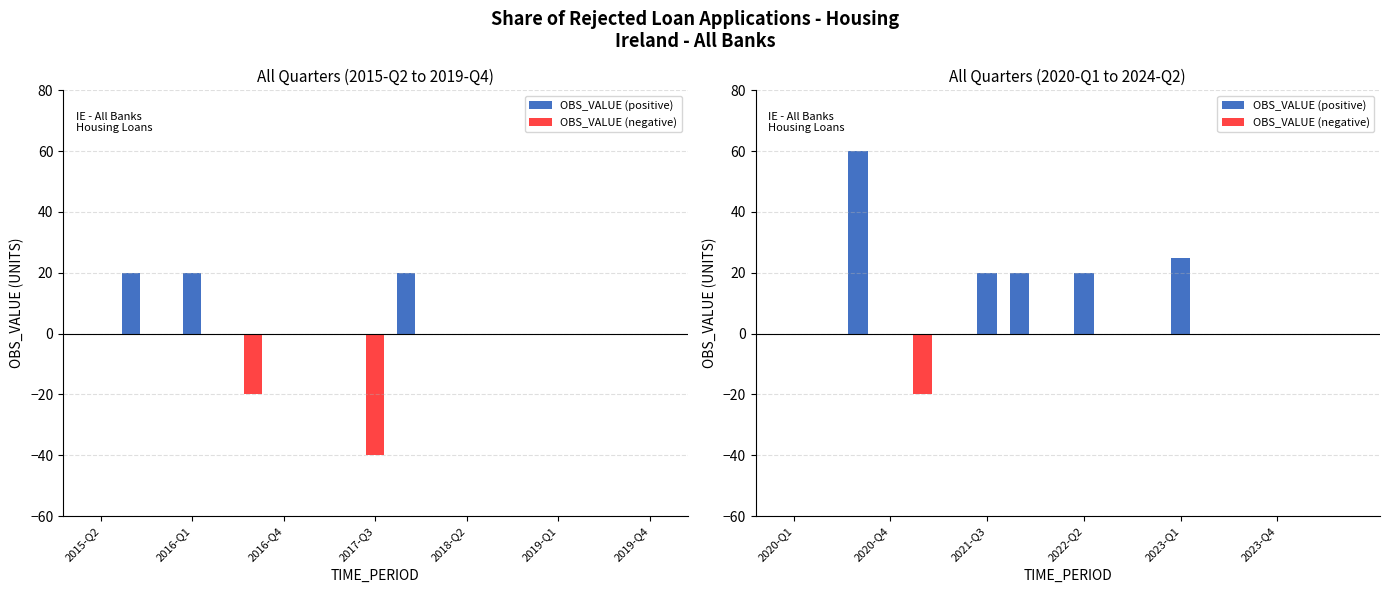

What is the difference between the maximum and second lowest values in the OBS_VALUE (positive) series?

60